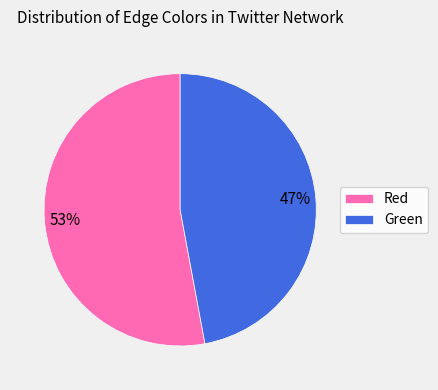

True or false: Red accounts for 53% of the total.

True